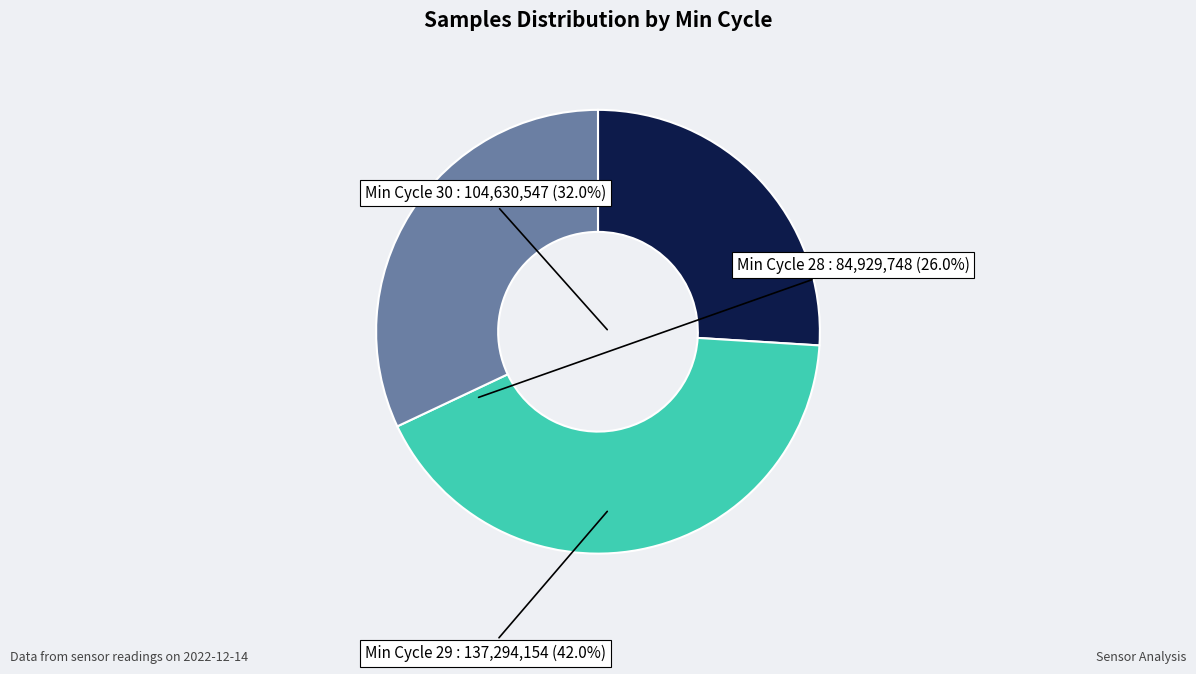

Which has a higher value, Min Cycle 29 or Min Cycle 28?

Min Cycle 29